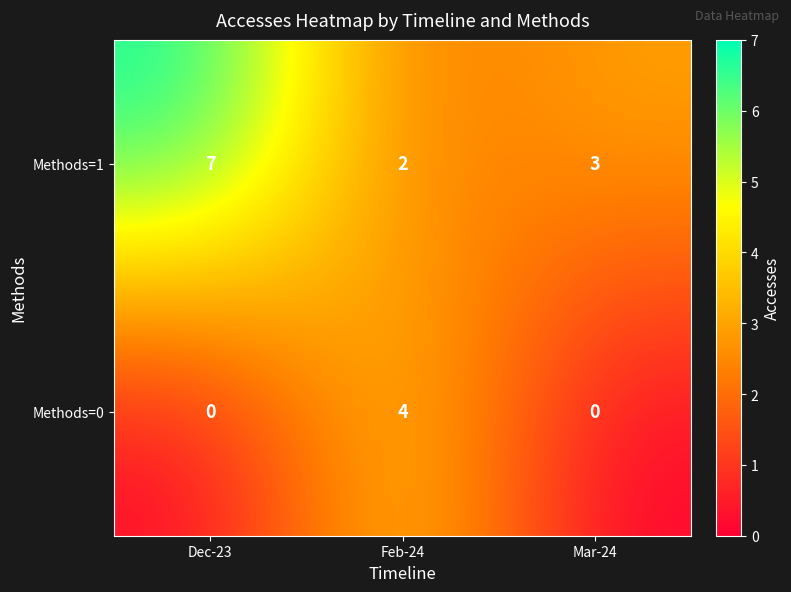

The value of Methods=1 at Dec-23 is 7. True or false?

True